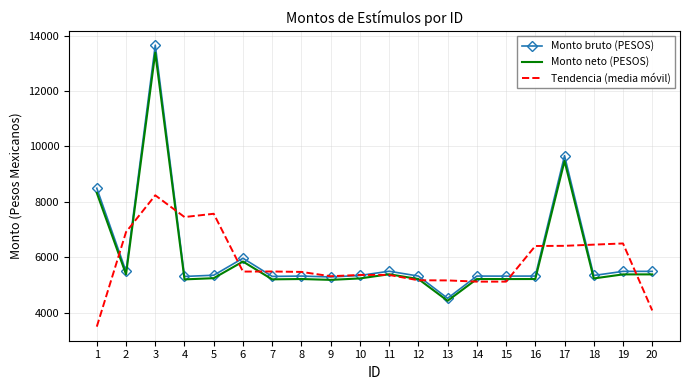

The value of Monto bruto (PESOS) at 6 is 2612.3. True or false?

False